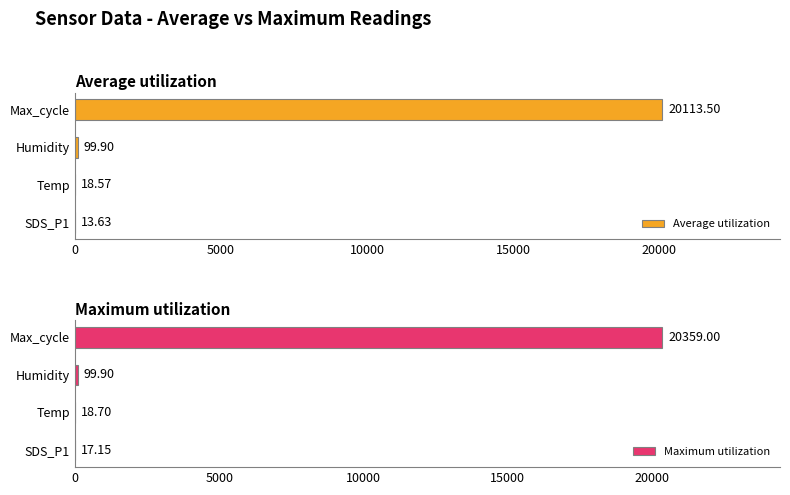

What is the sum of all Maximum utilization values?

20494.8